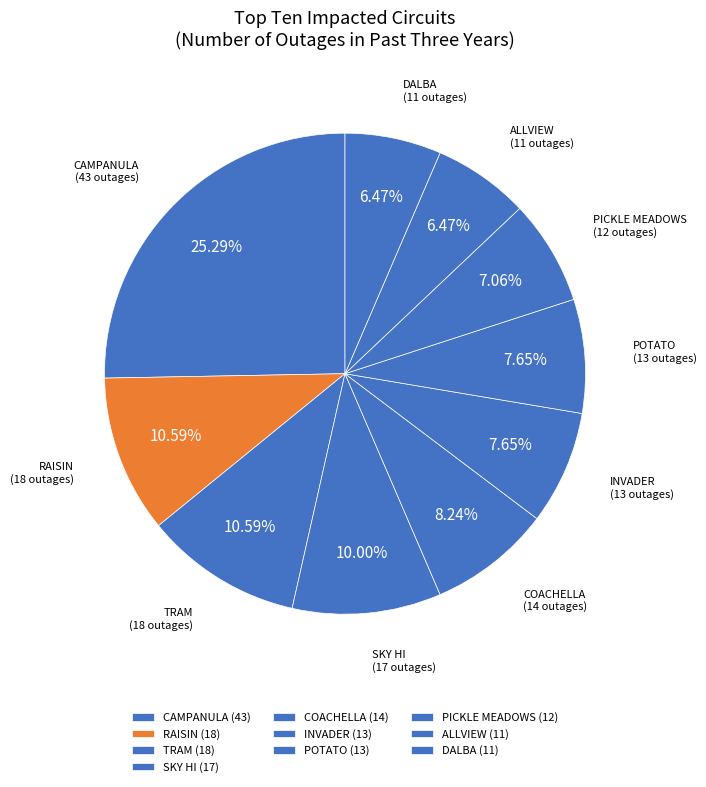

What is the ratio of the value at DALBA to the value at PICKLE MEADOWS?

0.9